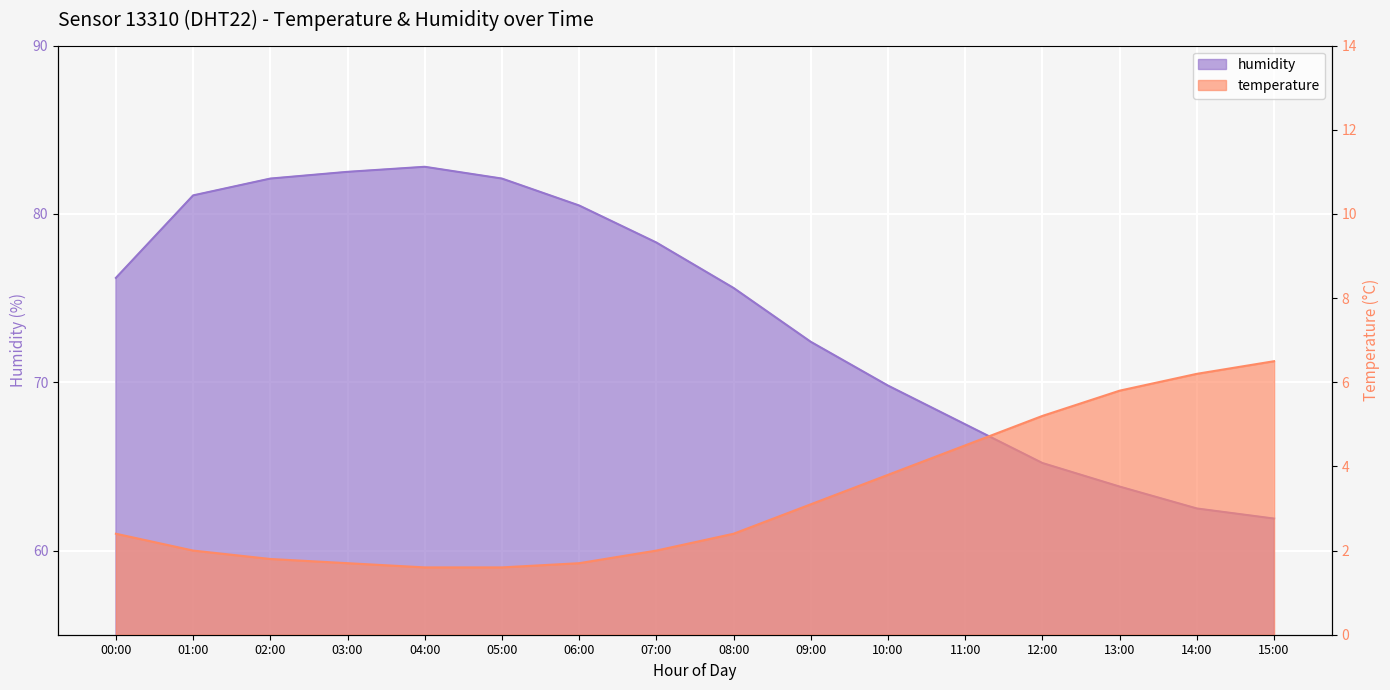

Which series changed the most between 07:00 and 15:00?

humidity